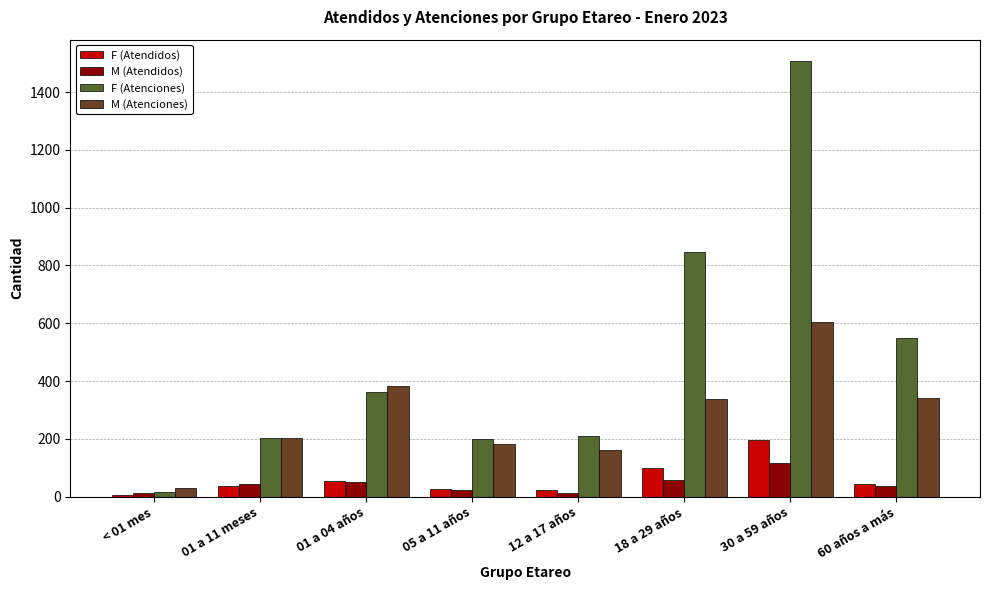

The M (Atendidos) series shows 45 at 01 a 11 meses. True or false?

True